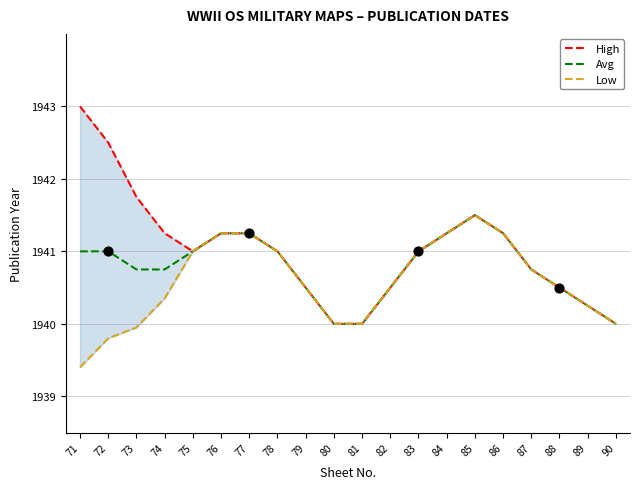

What is the total value across all series at 87?

5822.2